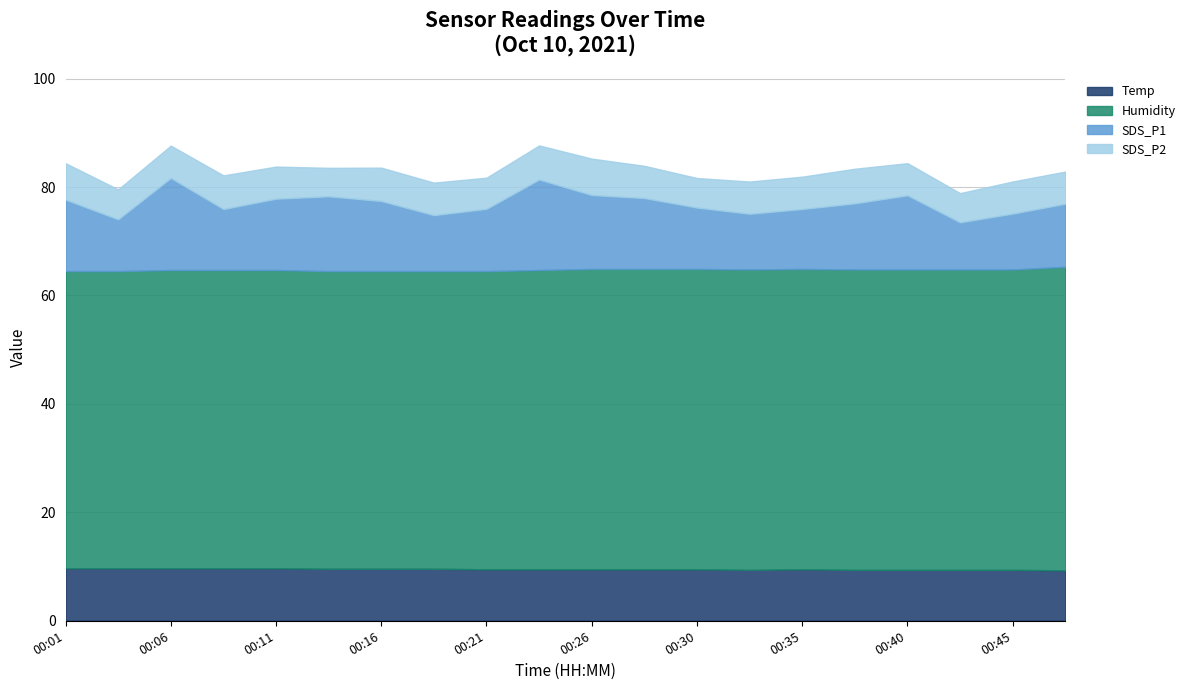

What is the total value across all series at 00:16?

83.6